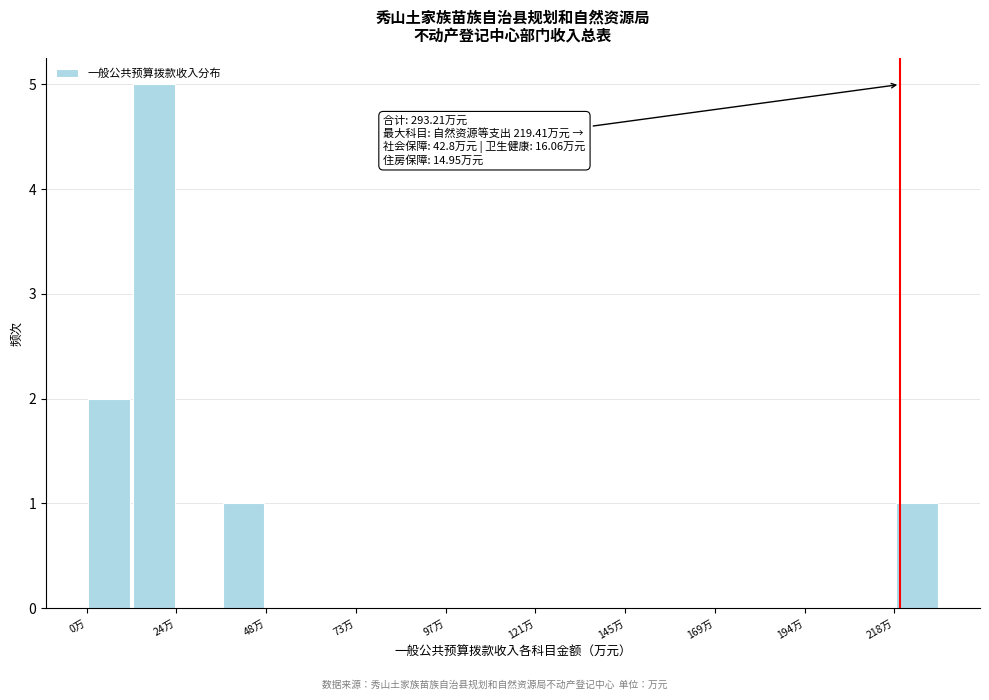

Read against the x-axis, roughly where is the centre of the tallest bar?

20